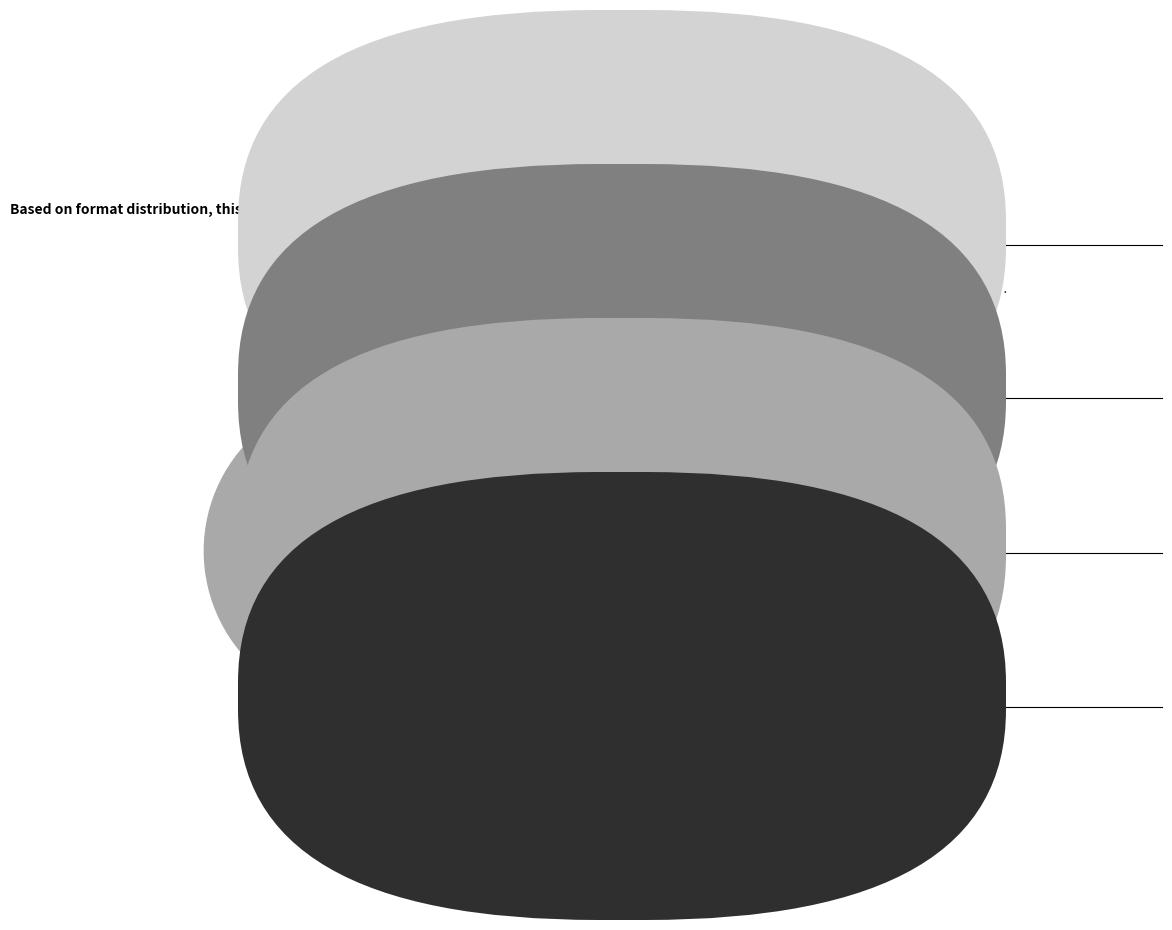

Count the number of slices in the pie.

4